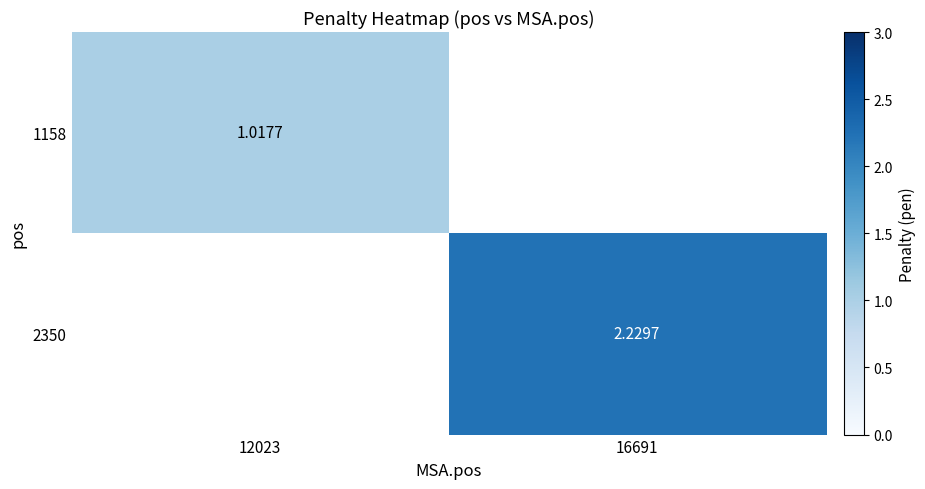

Is the value of 1158 at 12023 greater than the value of 2350 at 16691?

No